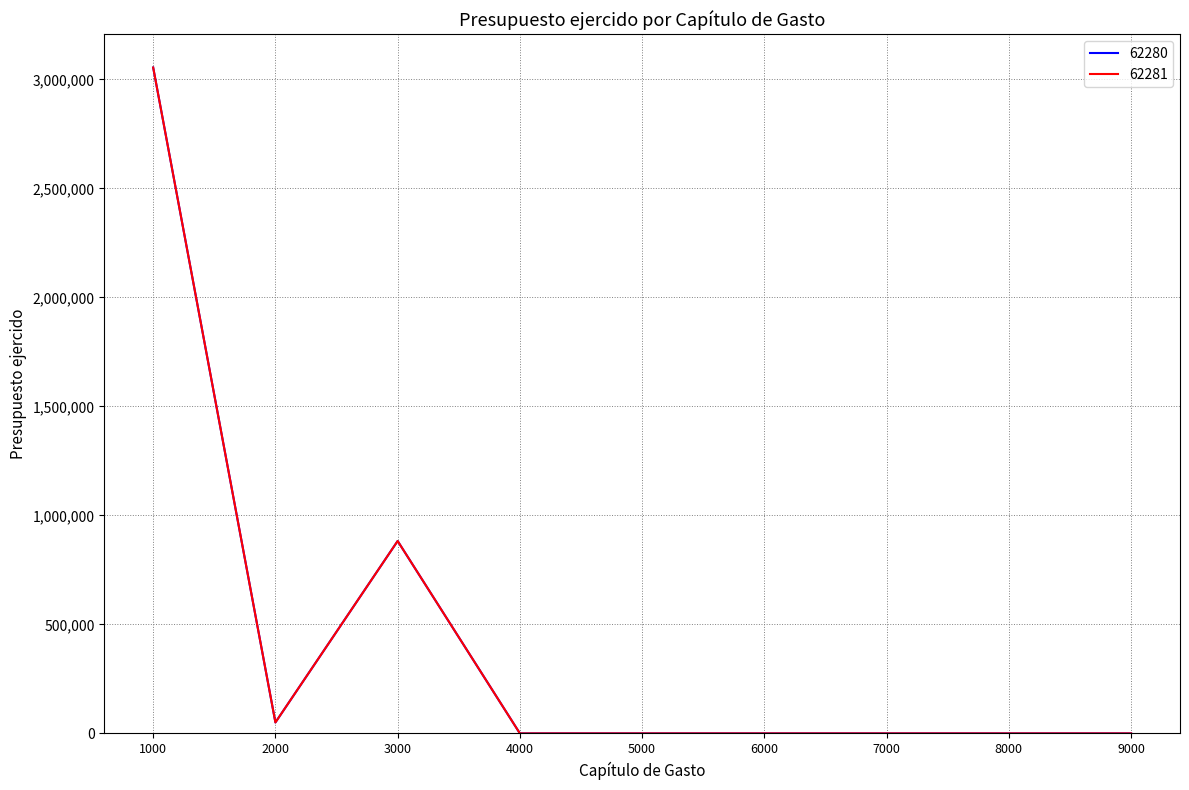

At 7000, list the series in order from smallest to largest.

62280, 62281